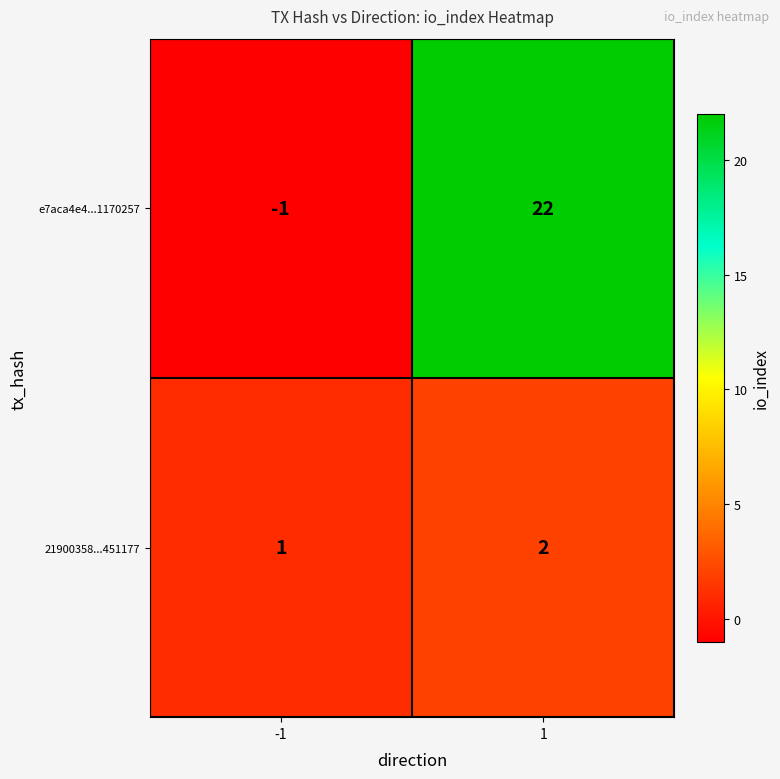

The value of e7aca4e4...1170257 at 1 is 7. True or false?

False